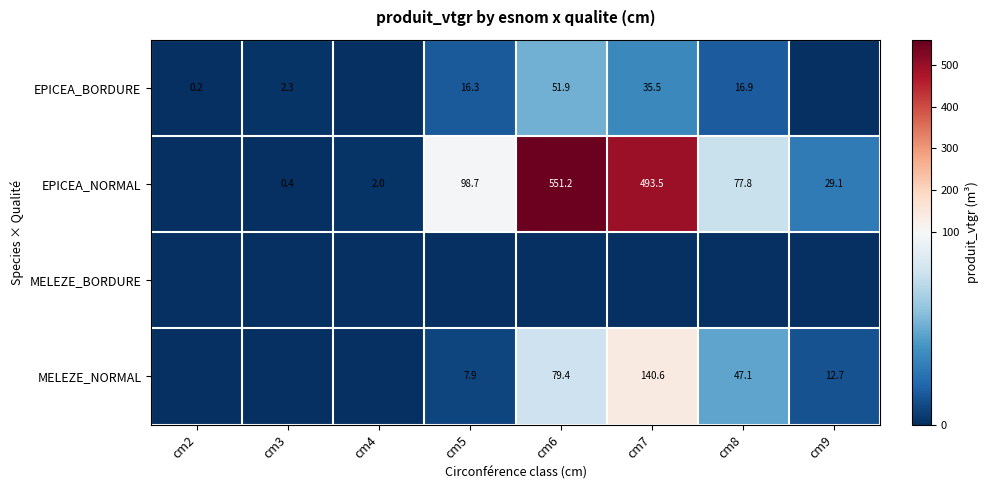

What is the sum of the EPICEA_BORDURE values at cm5 and cm8?

33.2